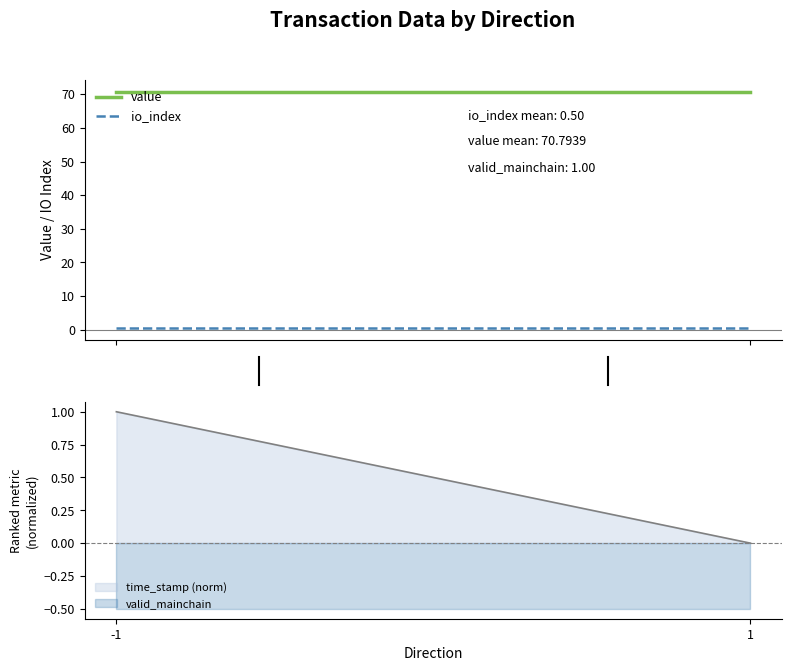

How many lines are shown in the chart?

2